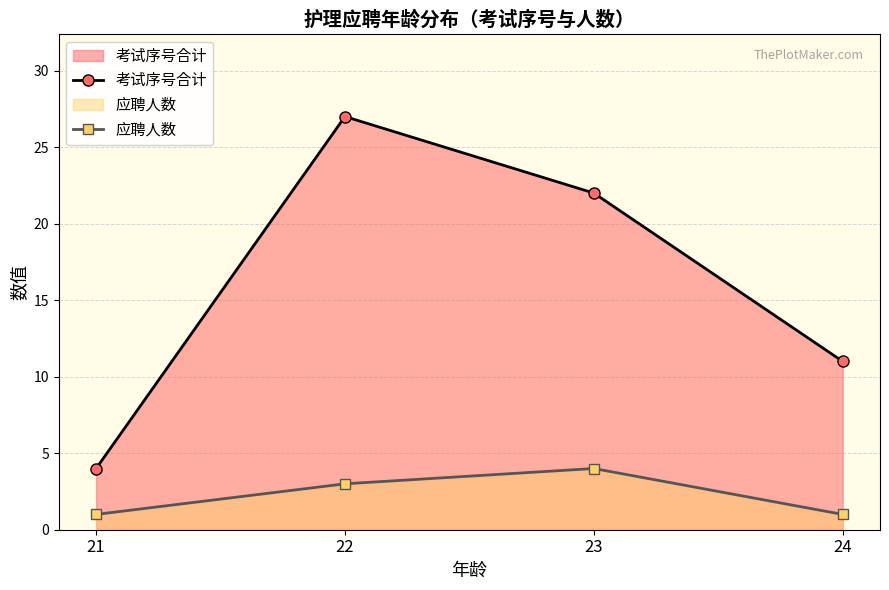

Is it true that 应聘人数 equals 1 at 21?

False